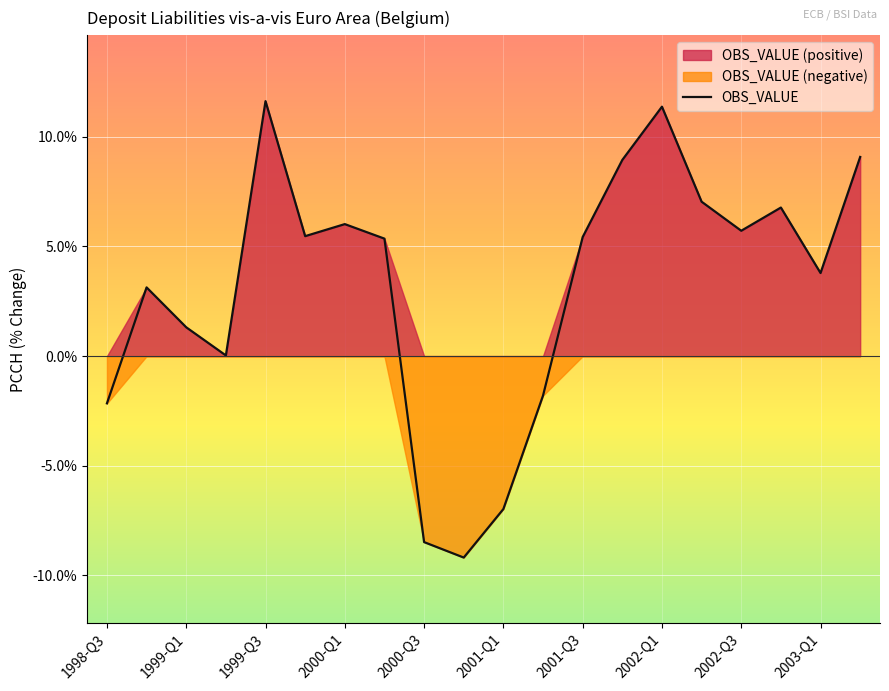

At which label does OBS_VALUE first exceed 5?

1999-Q3